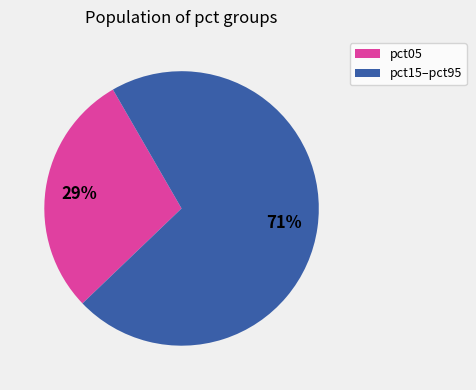

The pct15–pct95 slice represents 71% of the pie. True or false?

True